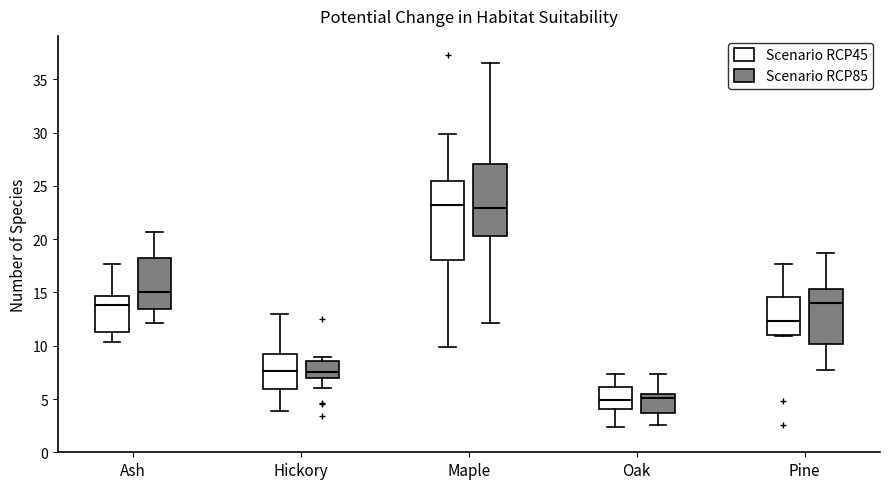

Reading left to right, read every box against the y-axis: the position of its median line, the range the box covers, and the ends of its whiskers. The values are not printed on the chart, so give them approximately, as read against the axis.

Ash (Scenario RCP45): median 14.0, box 11.0 to 14.5, whiskers 10.5 to 17.5
Ash (Scenario RCP85): median 15.0, box 13.5 to 18.0, whiskers 12.0 to 20.5
Hickory (Scenario RCP45): median 7.5, box 6.0 to 9.5, whiskers 4.0 to 13.0
Hickory (Scenario RCP85): median 7.5, box 7.0 to 8.5, whiskers 6.0 to 9.0
Maple (Scenario RCP45): median 23.0, box 18.0 to 25.5, whiskers 10.0 to 30.0
Maple (Scenario RCP85): median 23.0, box 20.5 to 27.0, whiskers 12.0 to 36.5
Oak (Scenario RCP45): median 5.0, box 4.0 to 6.0, whiskers 2.5 to 7.5
Oak (Scenario RCP85): median 5.0, box 3.5 to 5.5, whiskers 2.5 to 7.5
Pine (Scenario RCP45): median 12.5, box 11.0 to 14.5, whiskers 11.0 to 17.5
Pine (Scenario RCP85): median 14.0, box 10.0 to 15.5, whiskers 7.5 to 18.5